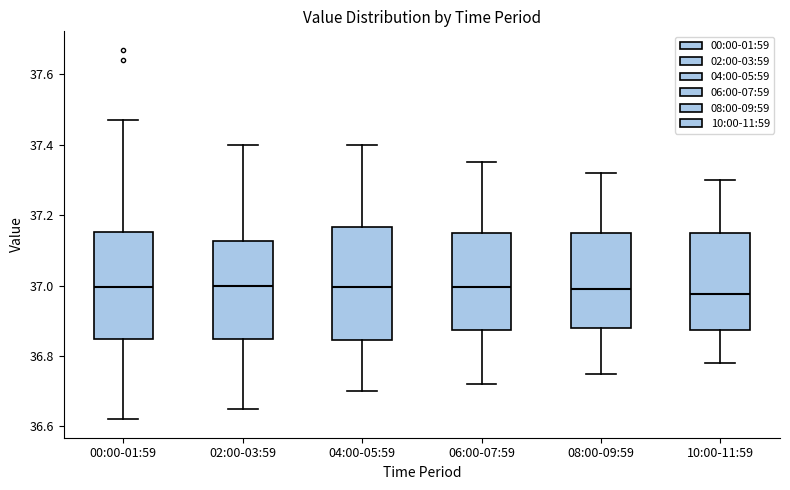

Reading left to right, read every box against the y-axis: the position of its median line, the range the box covers, and the ends of its whiskers. The values are not printed on the chart, so give them approximately, as read against the axis.

00:00-01:59: median 37.00, box 36.84 to 37.16, whiskers 36.62 to 37.48
02:00-03:59: median 37.00, box 36.84 to 37.12, whiskers 36.66 to 37.40
04:00-05:59: median 37.00, box 36.84 to 37.16, whiskers 36.70 to 37.40
06:00-07:59: median 37.00, box 36.88 to 37.16, whiskers 36.72 to 37.36
08:00-09:59: median 37.00, box 36.88 to 37.16, whiskers 36.76 to 37.32
10:00-11:59: median 36.98, box 36.88 to 37.16, whiskers 36.78 to 37.30